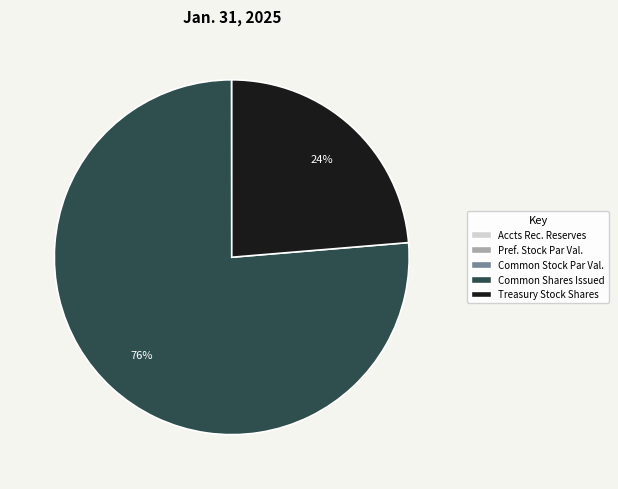

To the nearest percent, what is the difference between the largest and smallest slice percentages?

76%